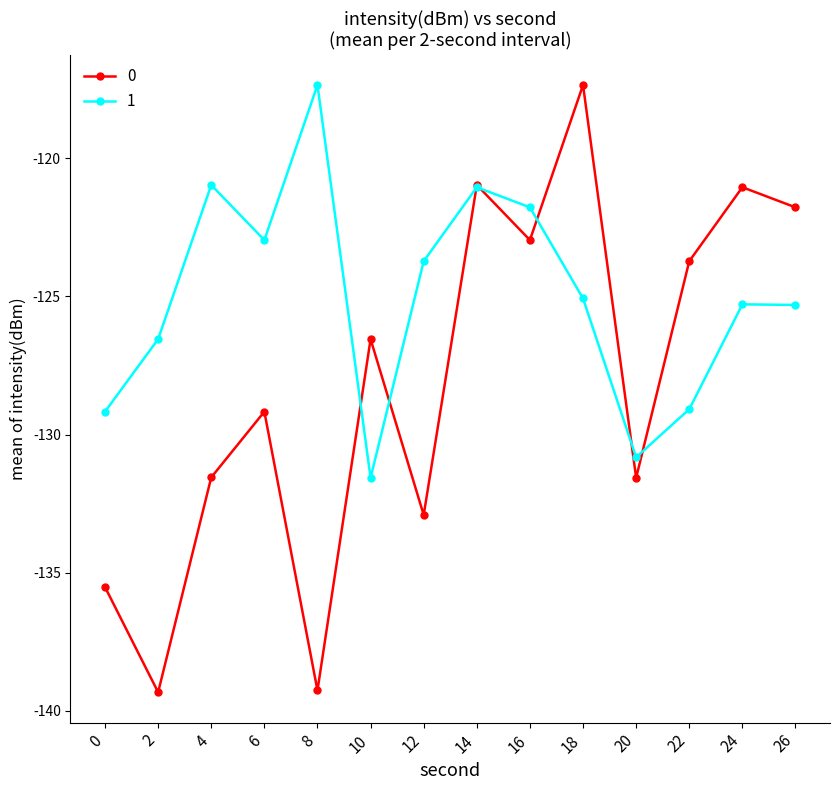

The value of 1 at 8 is -117.3. True or false?

True